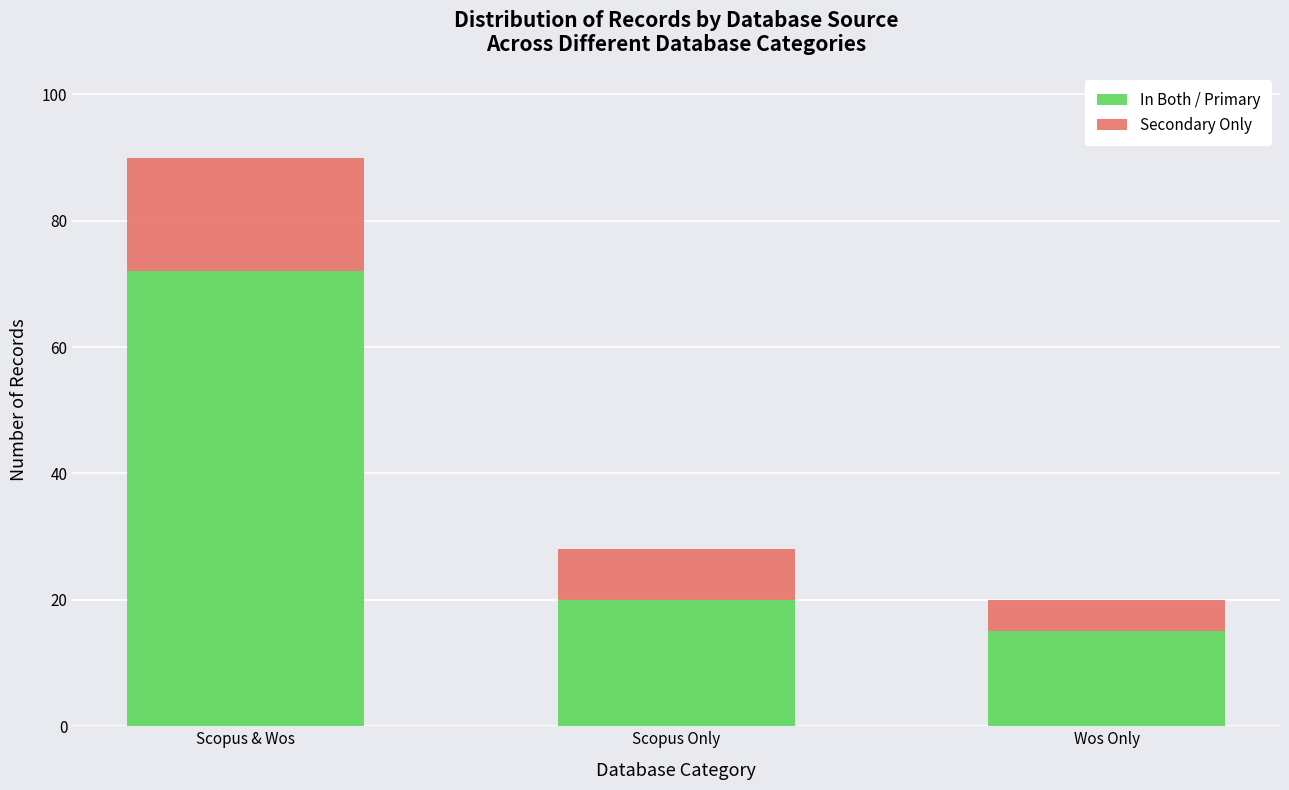

What is the average value of the In Both / Primary series?

36